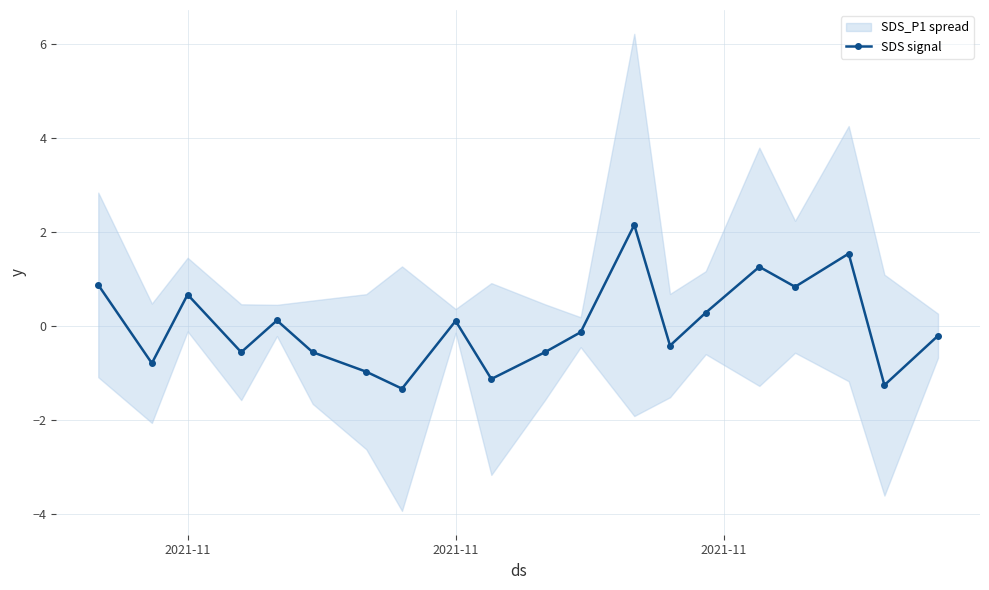

At which category does the data reach its first local valley?

2021-11